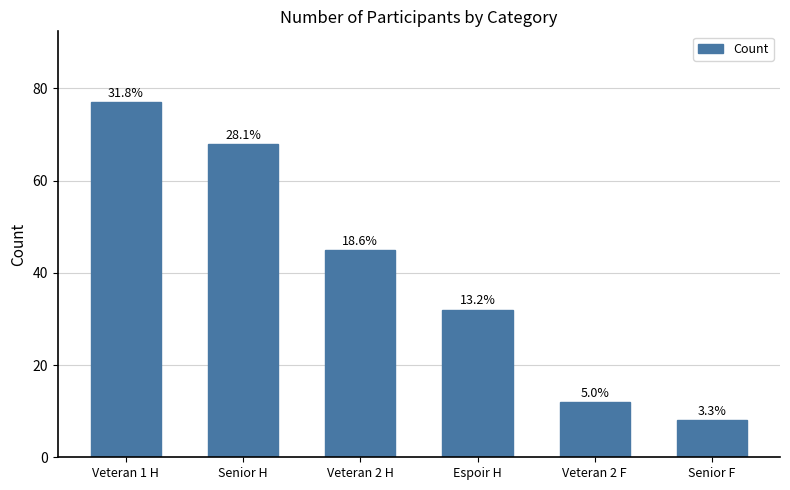

What is the label of the 2nd bar from the right?

Veteran 2 F